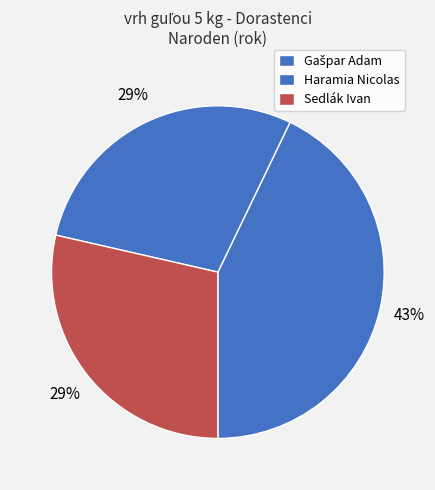

How many segments does this pie chart have?

3